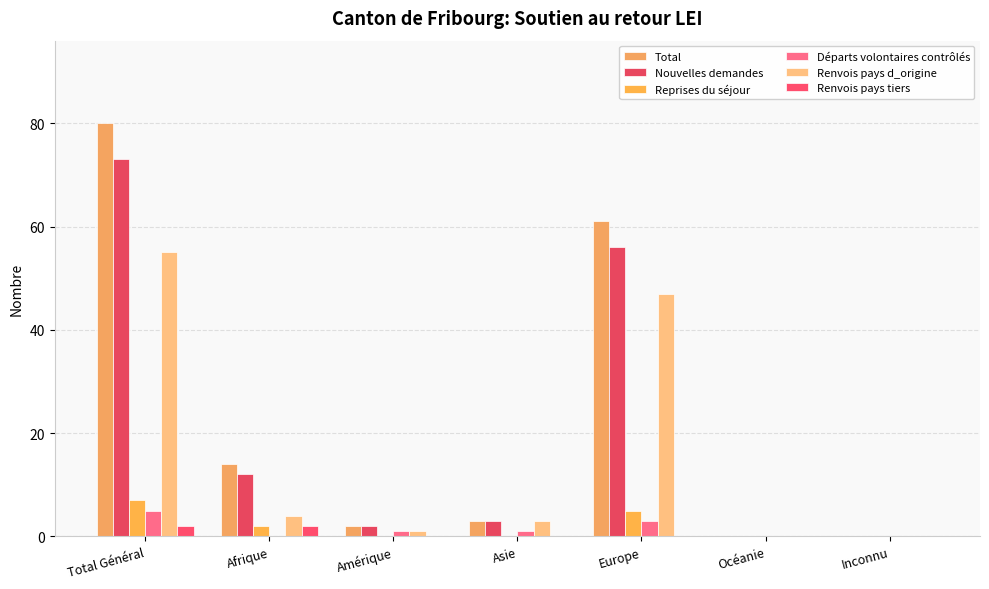

What is the total value across all series at Europe?

172